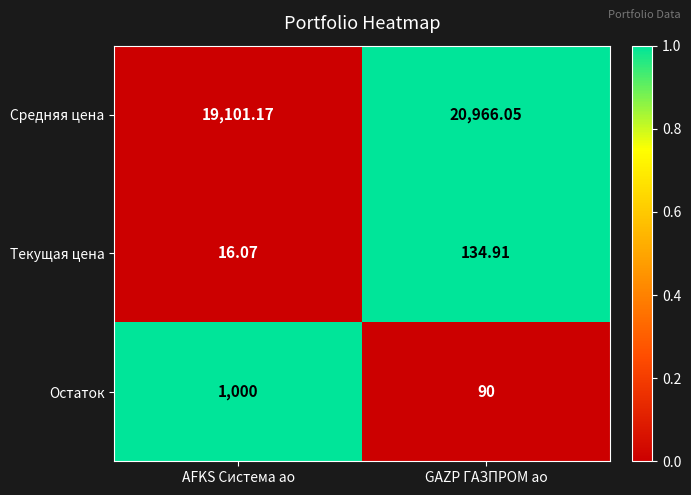

At which label is Текущая цена closest to 75?

AFKS Система ао